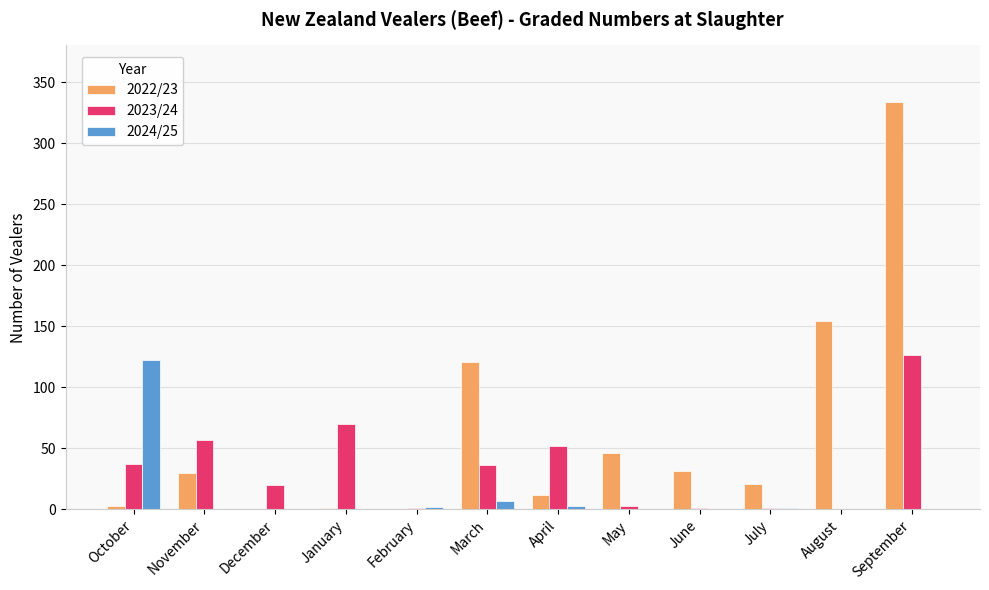

What is the spread (max minus min) of values at April?

49